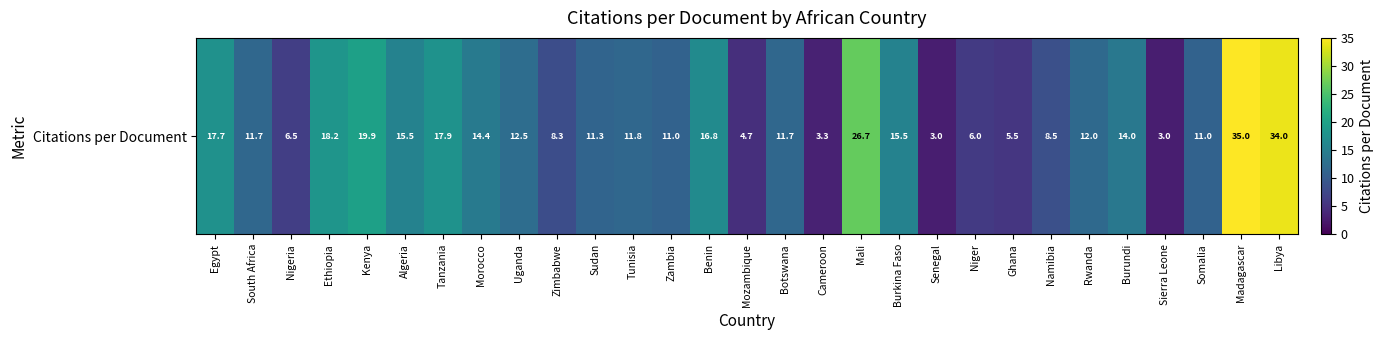

What is the difference between the values at Algeria and Tanzania?

2.4